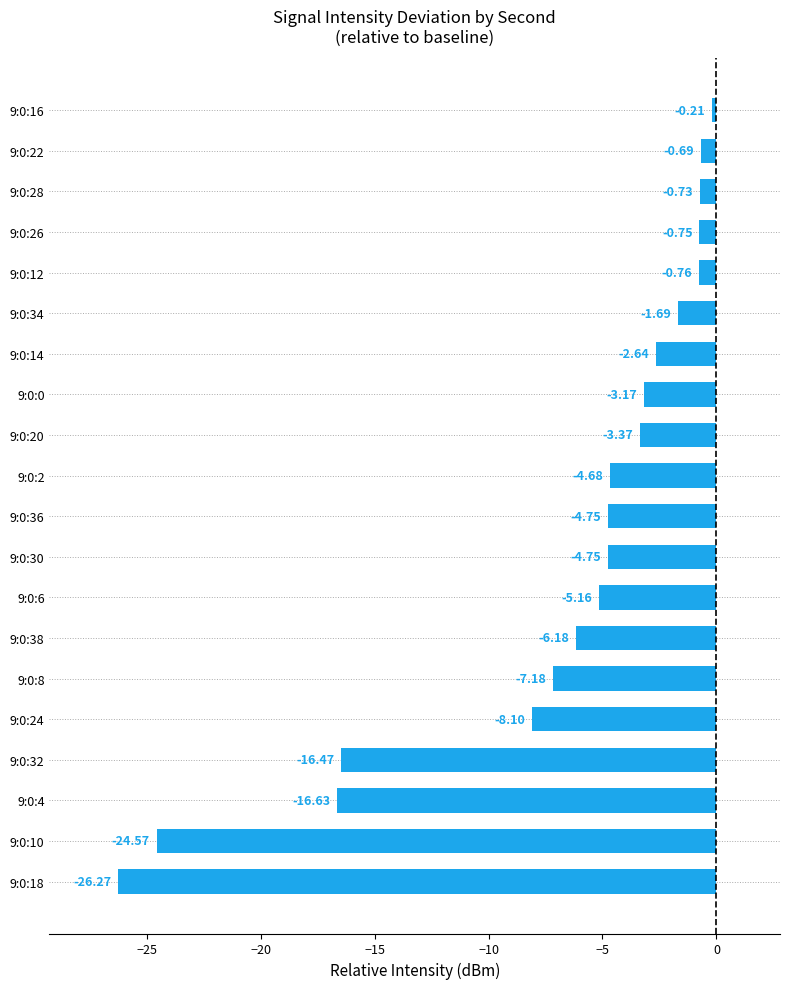

What is the average value?

-6.9